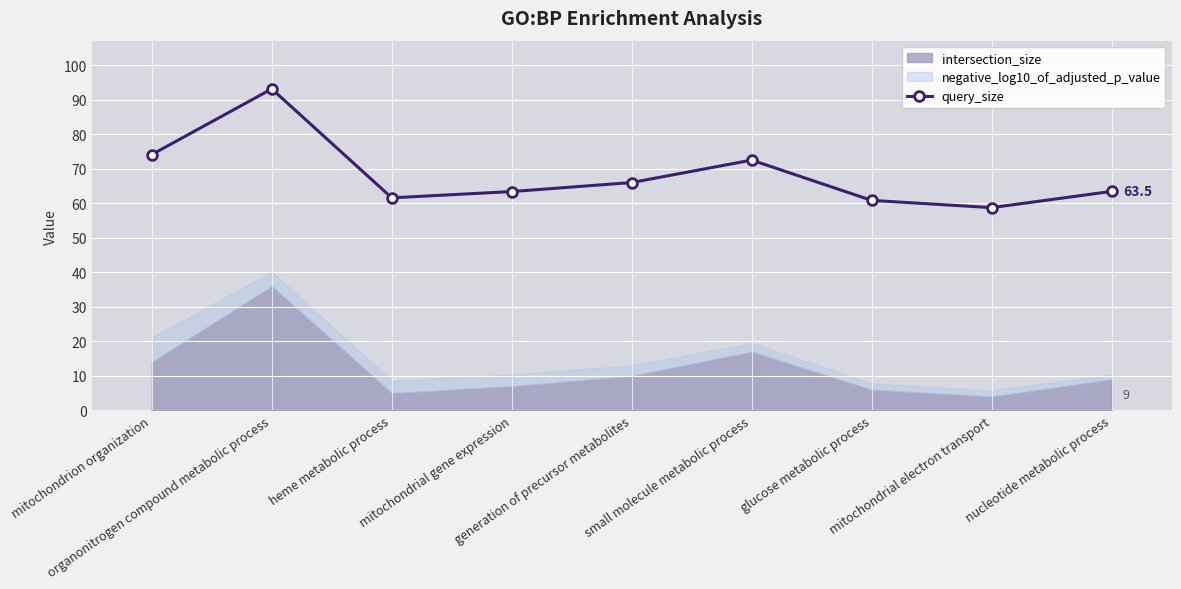

What is the change in value from heme metabolic process to mitochondrial gene expression?

+1.8